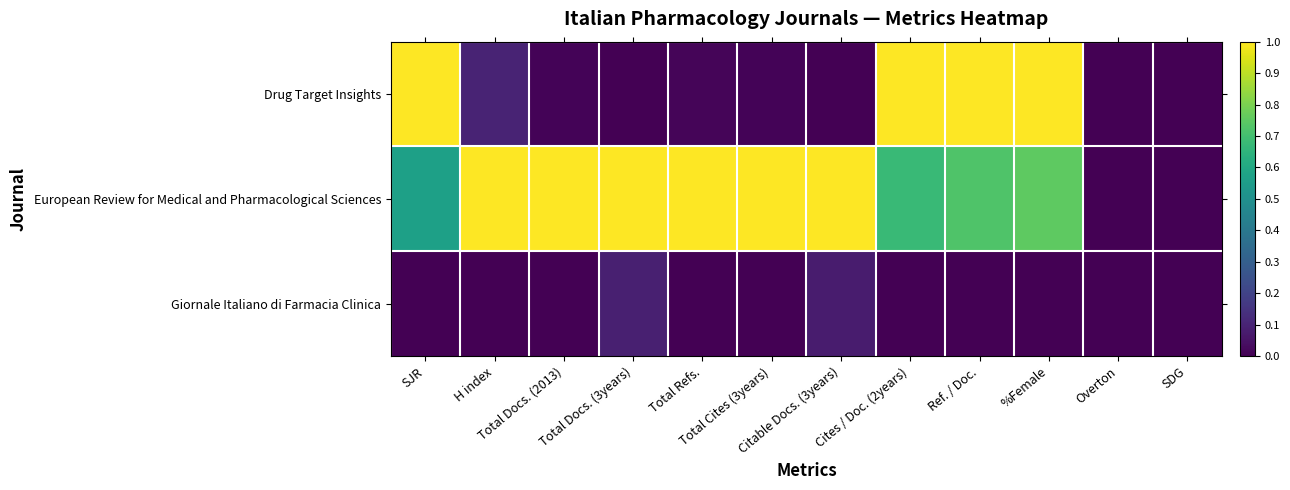

At how many categories does at least one series exceed 0?

10